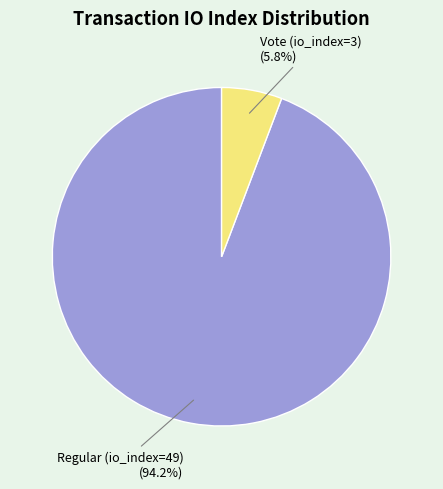

Rank the categories by value from lowest to highest.

Vote (io_index=3), Regular (io_index=49)